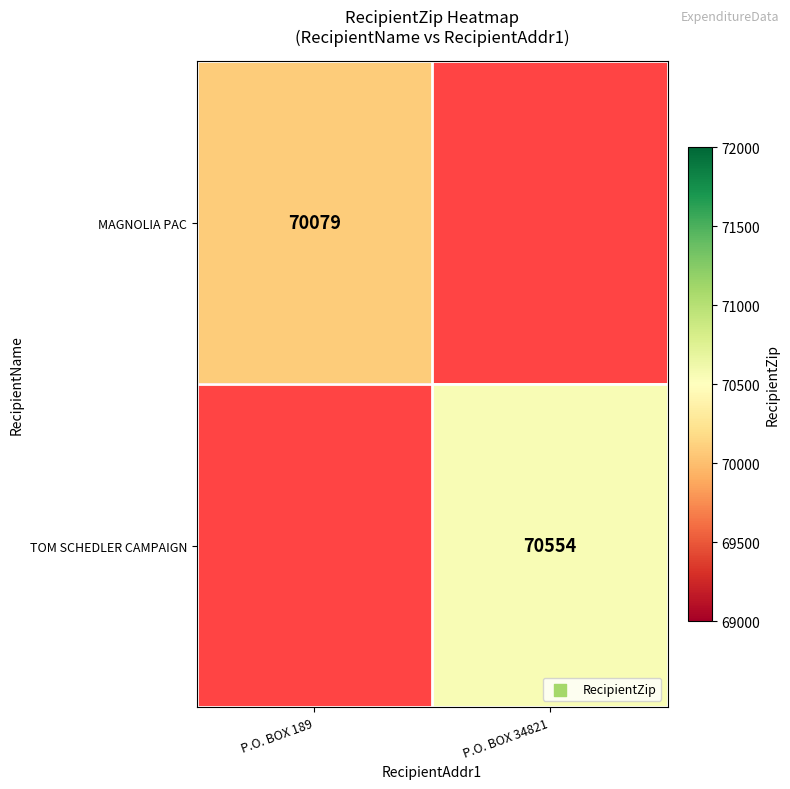

The TOM SCHEDLER CAMPAIGN series shows 101646 at P.O. BOX 34821. True or false?

False